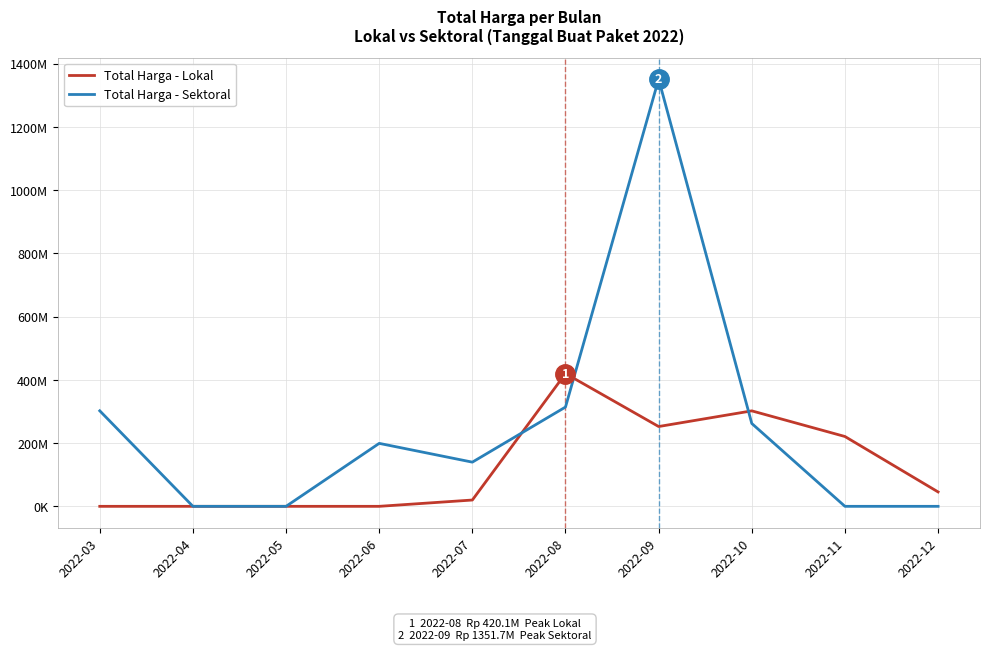

Which series has the largest total across all categories?

Total Harga - Sektoral